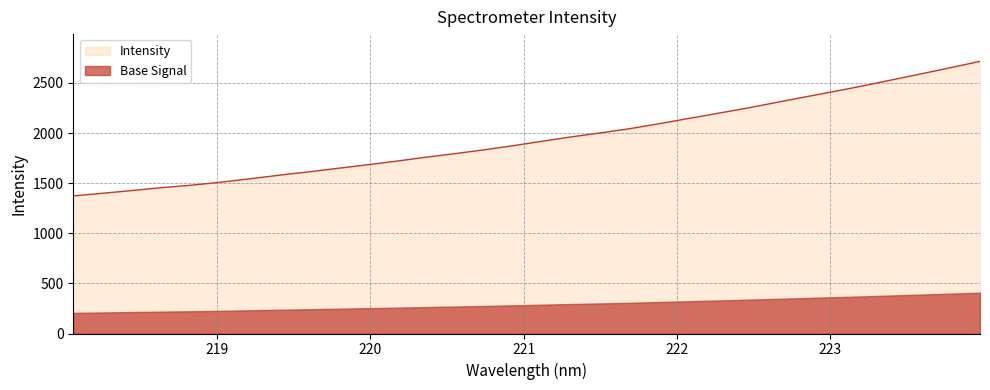

What is the ratio of the value at 219.9712 to the value at 223.2172?

0.7